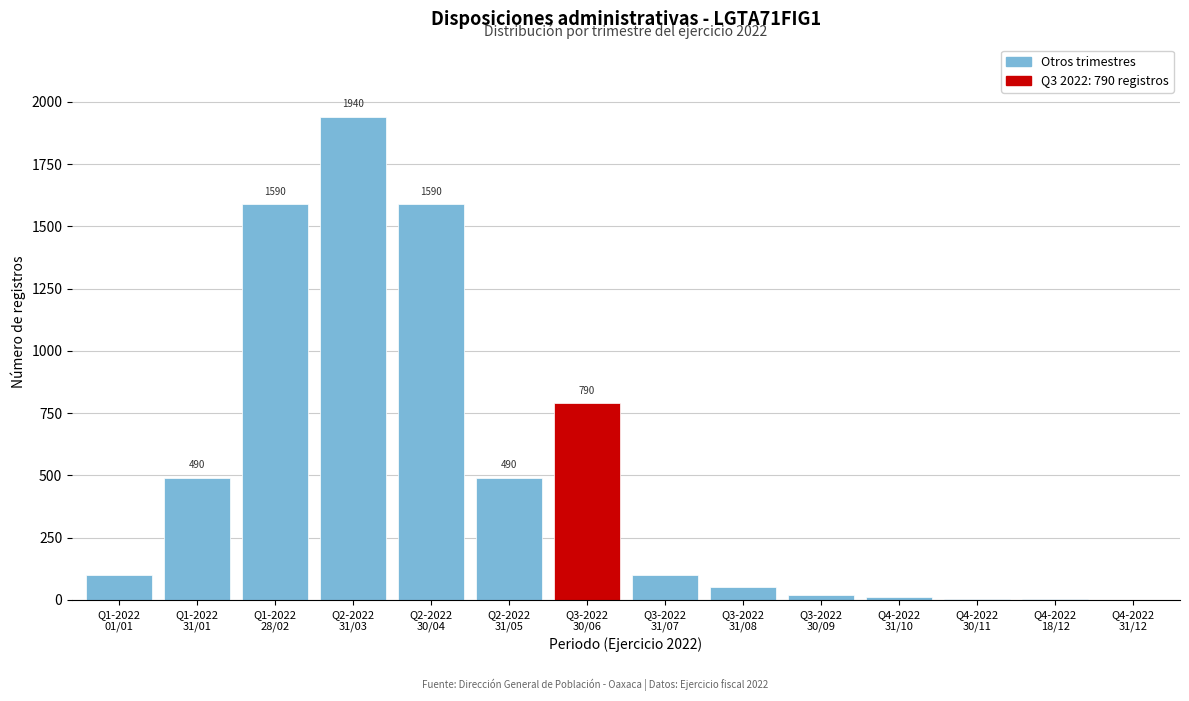

What is the sum of all values?

7178